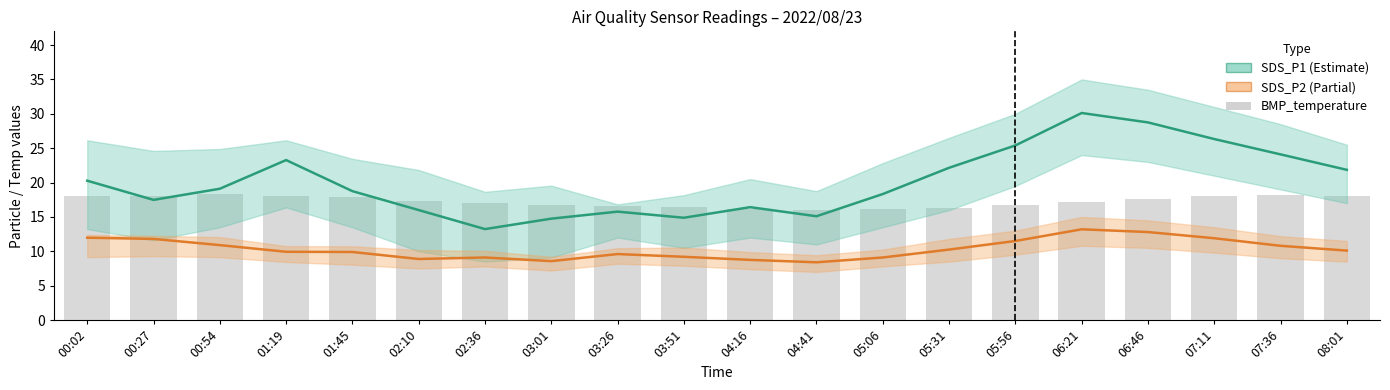

What is the difference between the maximum and second lowest values in the SDS_P2 series?

4.6